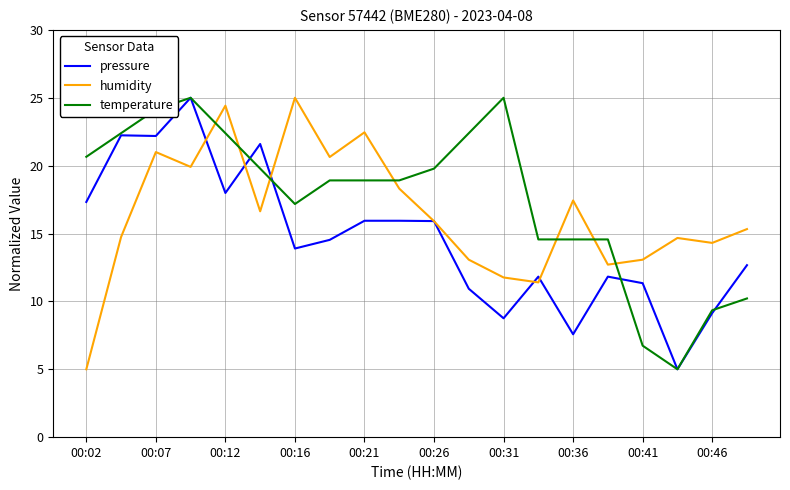

What is the average value of the pressure series?

14.6